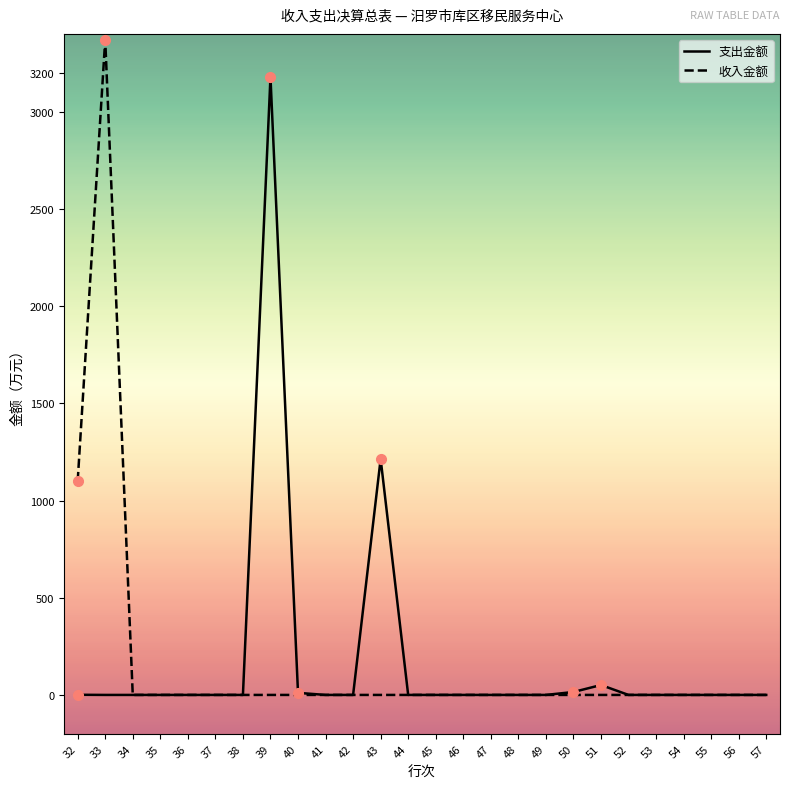

What are all the series names shown in the legend?

支出金额, 收入金额